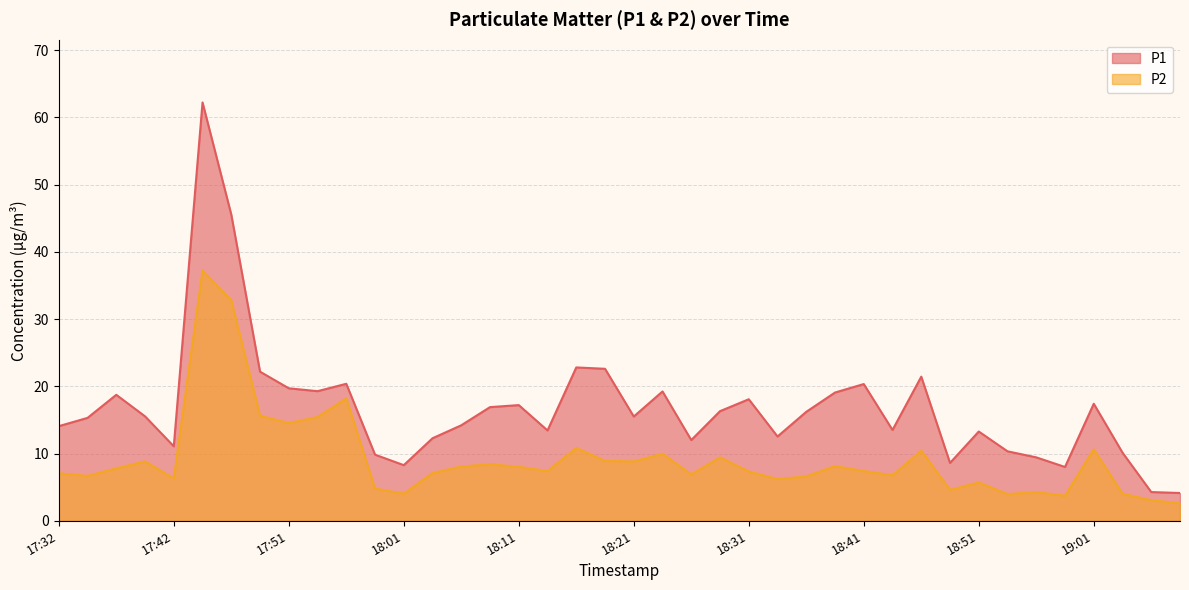

At how many categories does at least one series exceed 37?

2